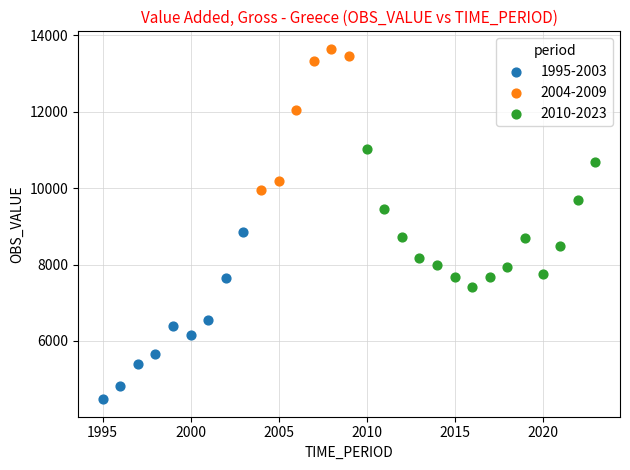

Which series reaches the minimum Y coordinate?

1995-2003